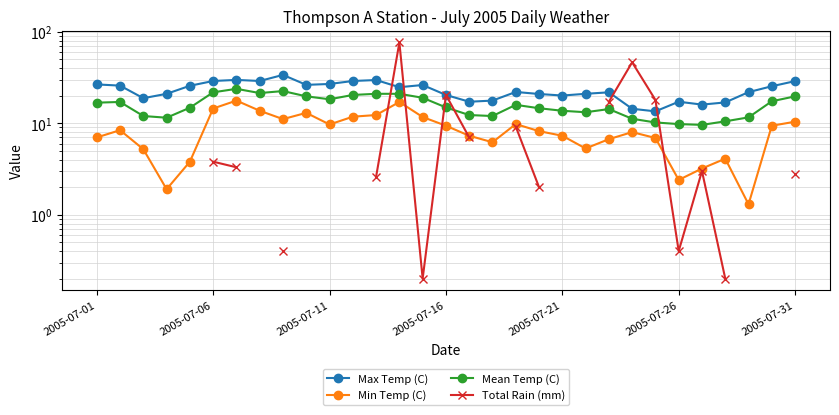

What is the difference between the maximum and second lowest values in the Max Temp (C) series?

19.4